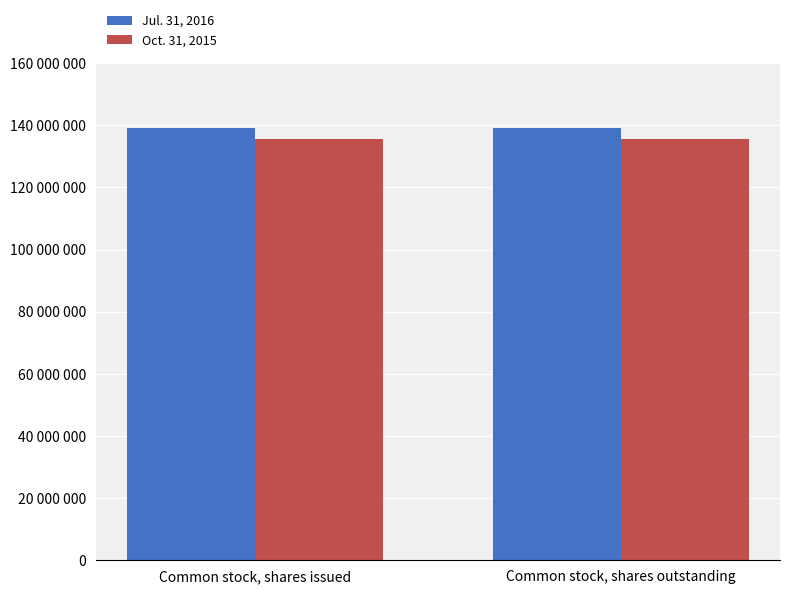

List the series in order of their overall mean, highest first.

Jul. 31, 2016, Oct. 31, 2015